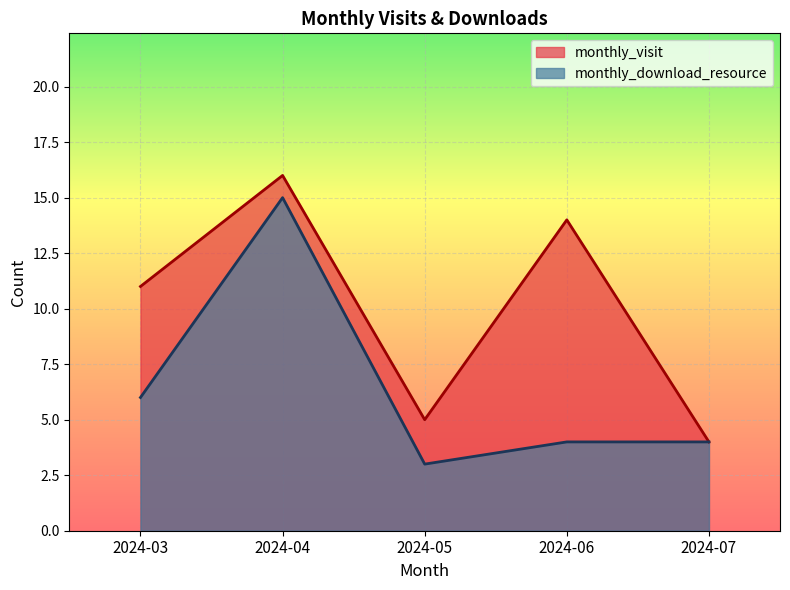

True or false: monthly_visit has more than 2 interior local peaks.

False